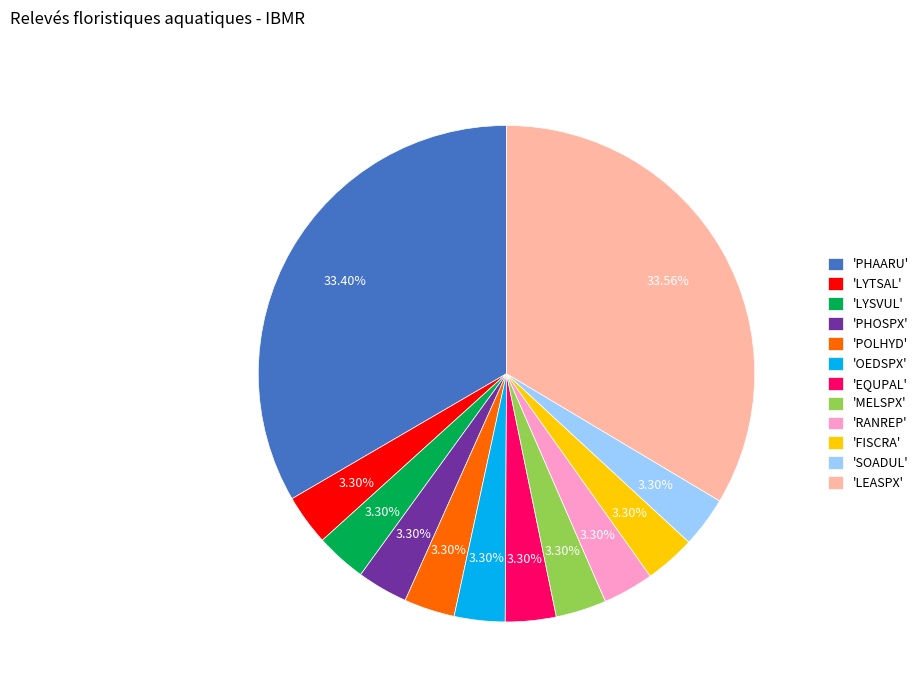

Do 'PHOSPX' and 'EQUPAL' together represent more than half of the pie?

No